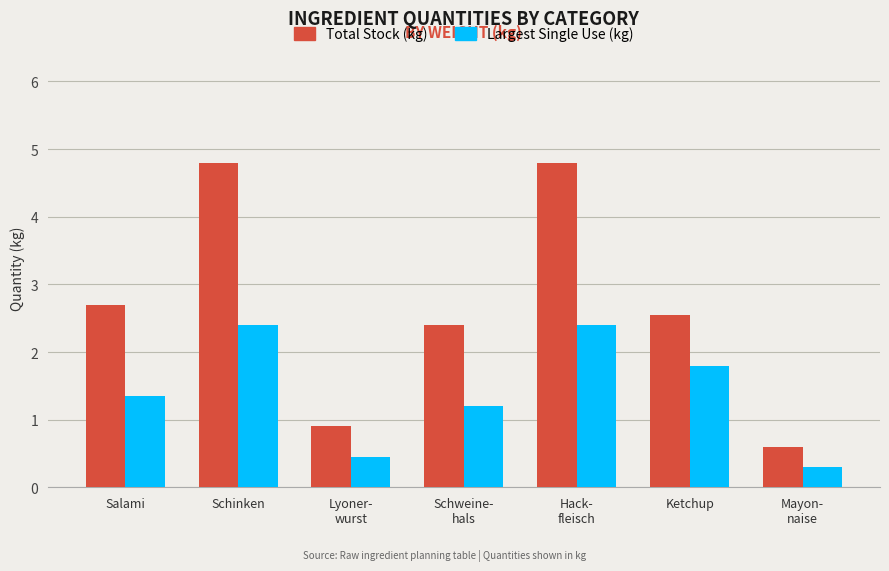

What is the difference between the maximum and minimum values in the Total Stock (kg) series?

4.2